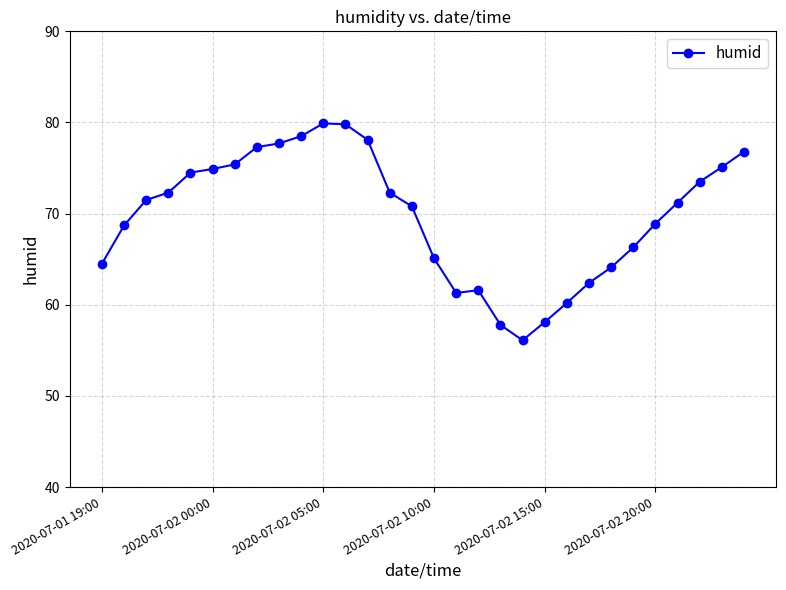

What is the maximum value shown in the chart?

79.9